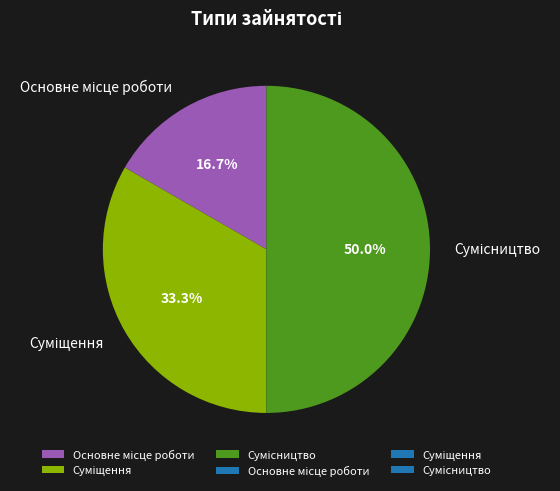

Is there a majority slice in this chart?

No